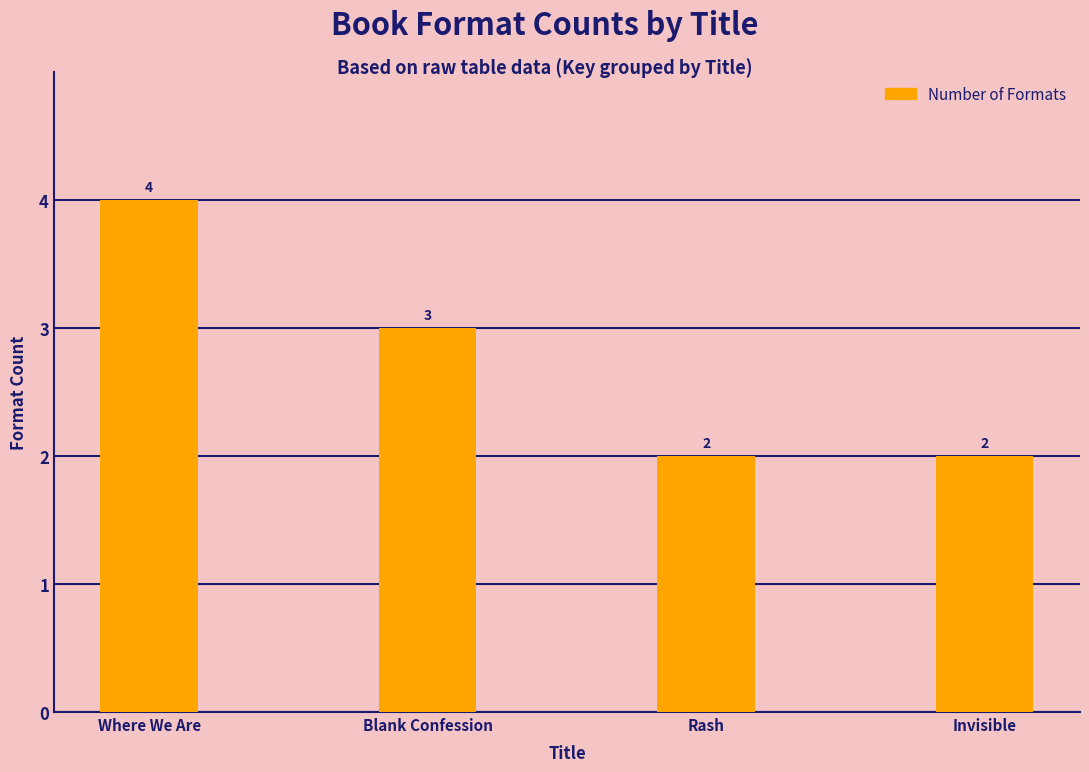

Reading left to right, what are all the values shown in this chart?

Where We Are=4	Blank Confession=3	Rash=2	Invisible=2